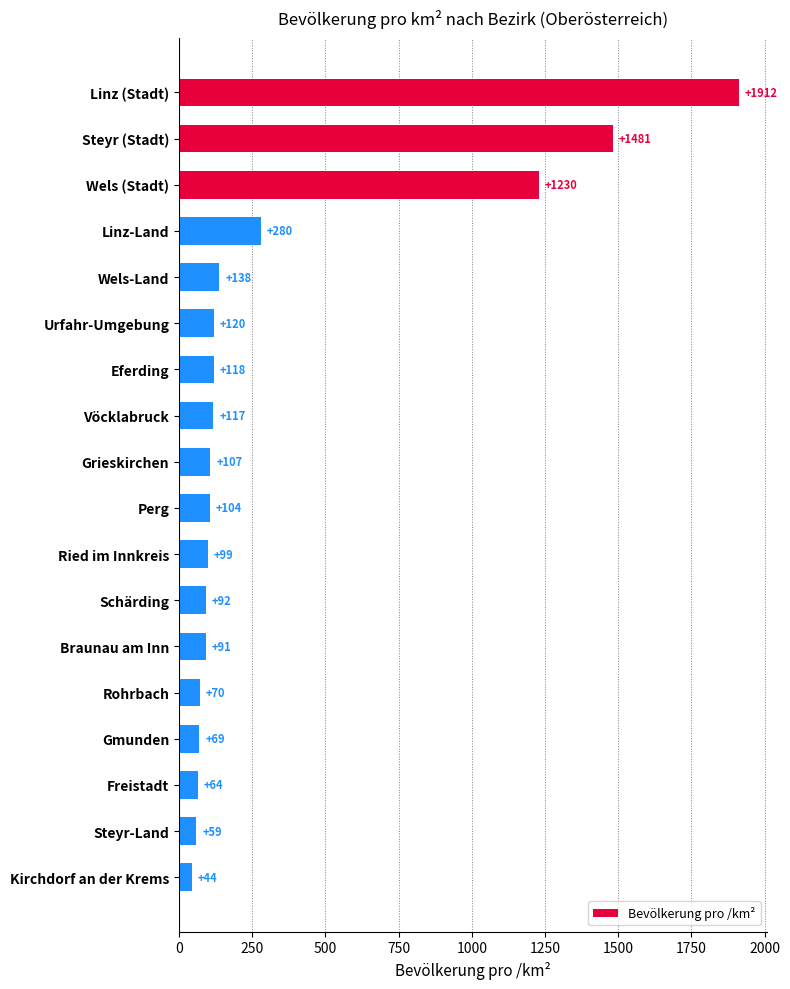

Rank the categories by value from highest to lowest.

Linz (Stadt), Steyr (Stadt), Wels (Stadt), Linz-Land, Wels-Land, Urfahr-Umgebung, Eferding, Vöcklabruck, Grieskirchen, Perg, Ried im Innkreis, Schärding, Braunau am Inn, Rohrbach, Gmunden, Freistadt, Steyr-Land, Kirchdorf an der Krems